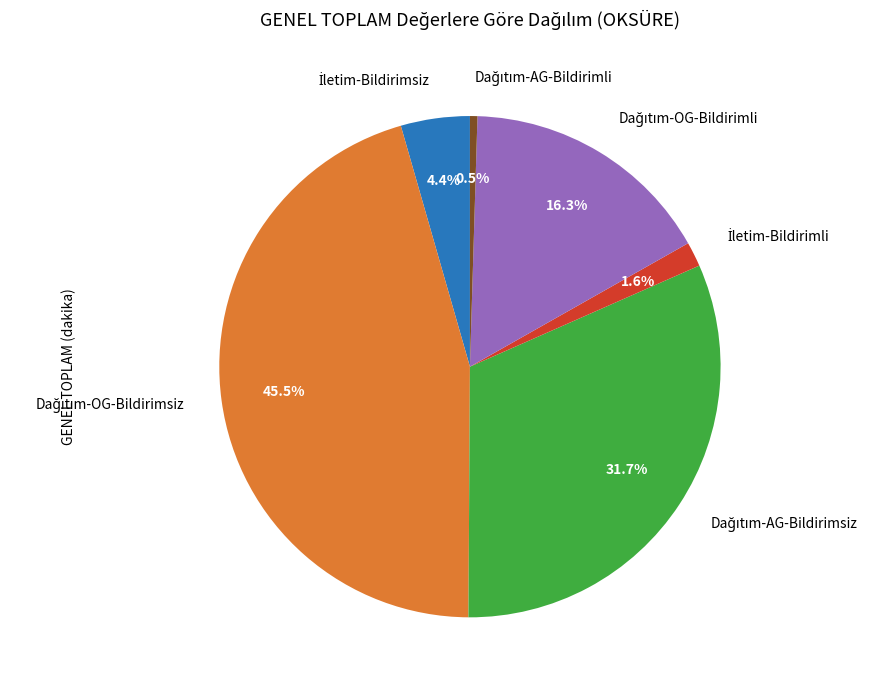

How many slices are in this pie chart?

6